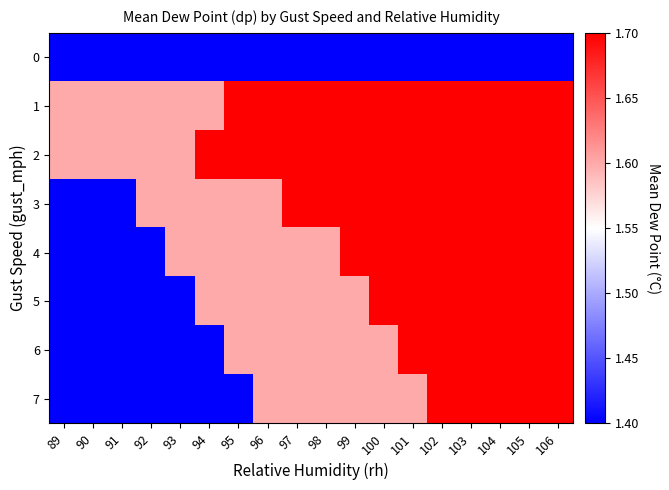

What is the total value across all series at 89?

11.6